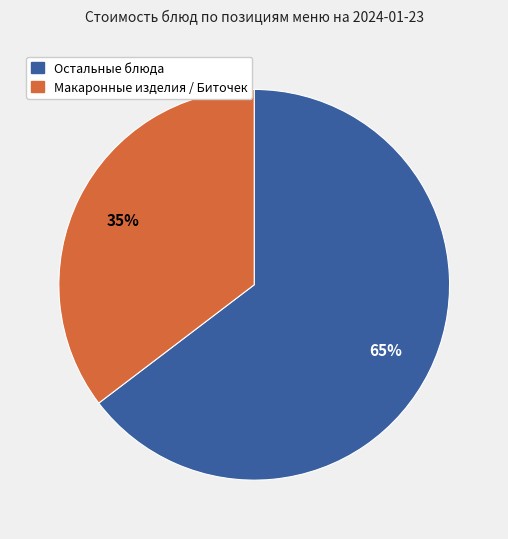

To the nearest percent, what is the average slice percentage?

50%